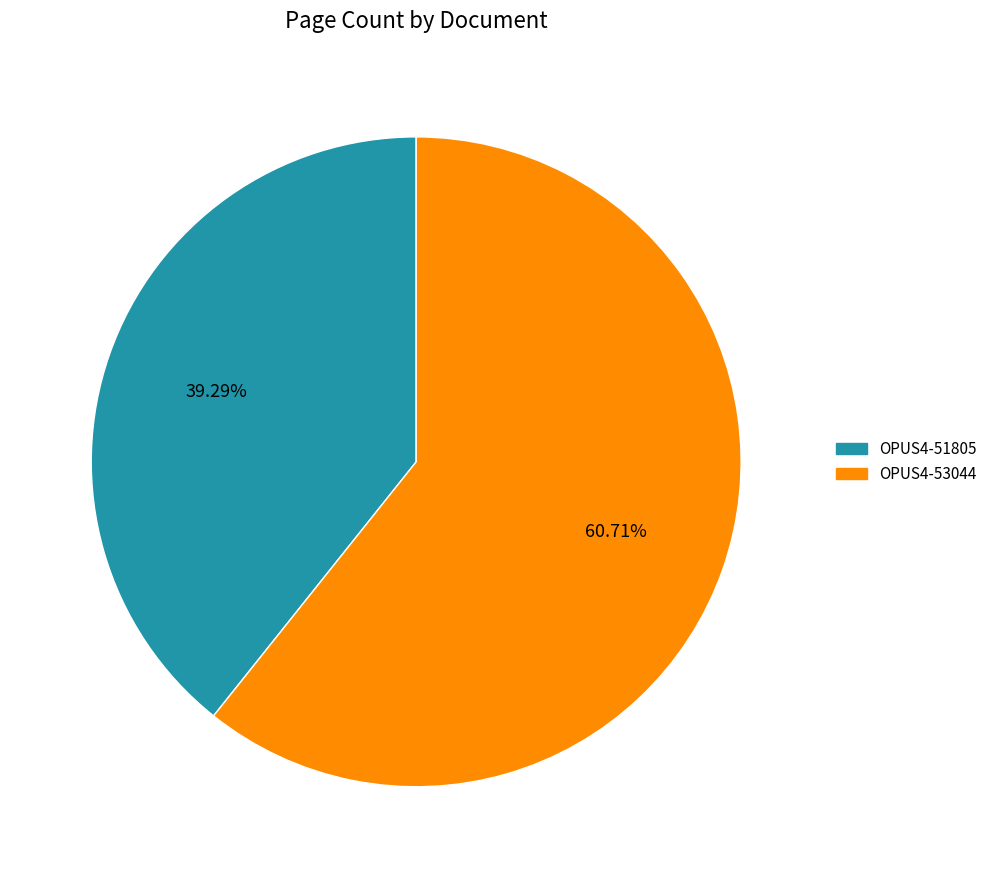

Does any single category account for the majority?

Yes